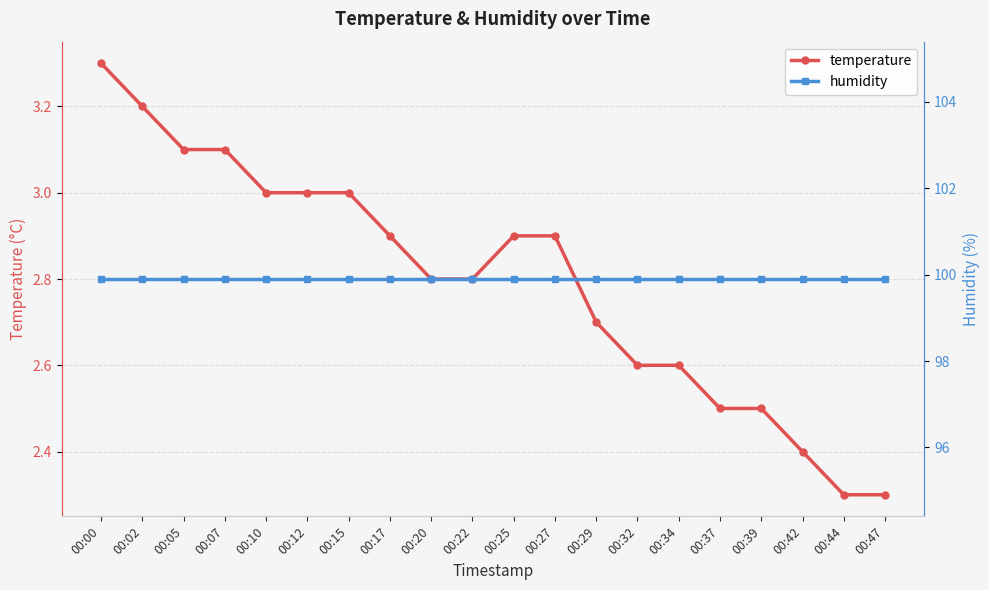

What is the smallest value displayed?

2.3